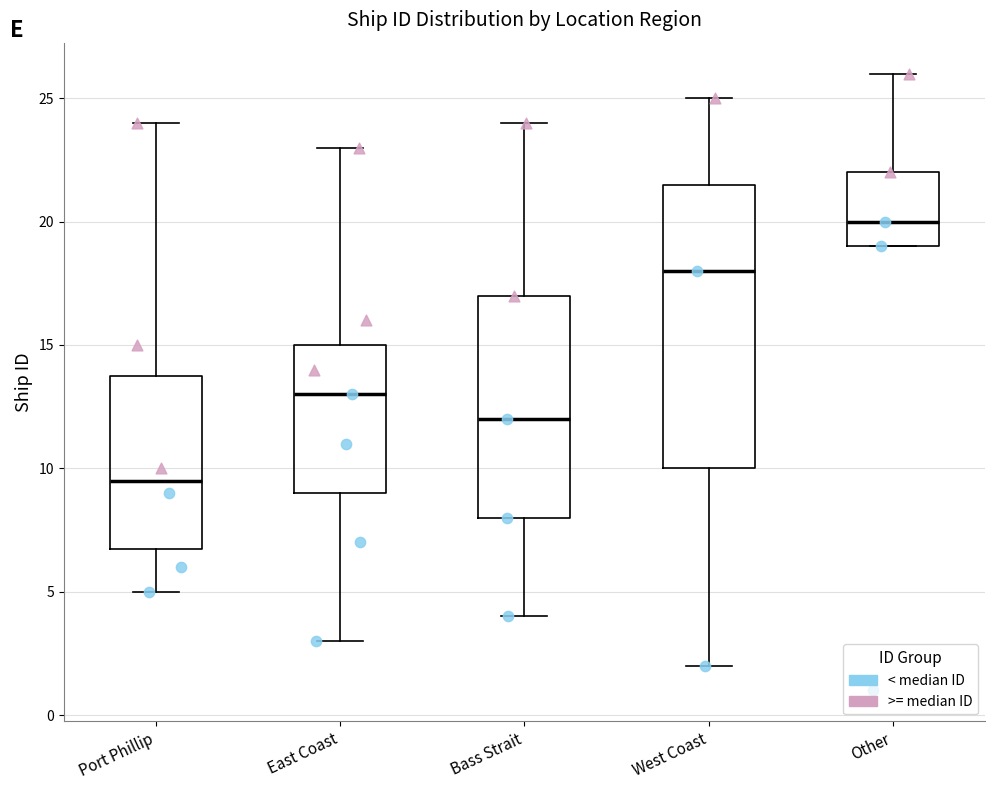

Which box has the highest median line?

Other